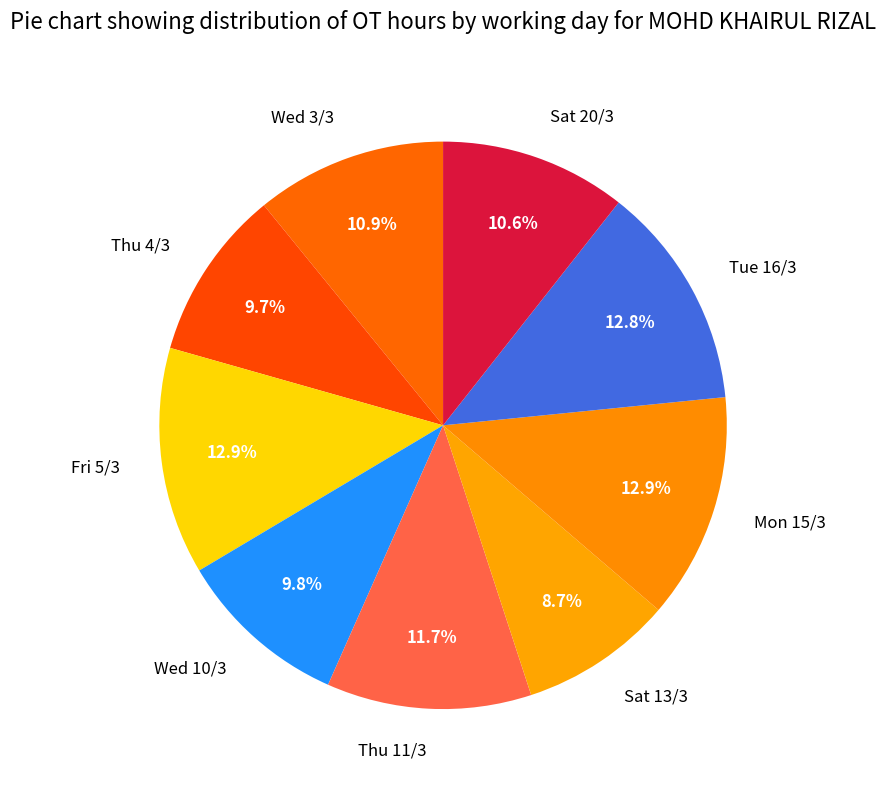

What percentage is the Sat 13/3 slice, to the nearest percent?

9%